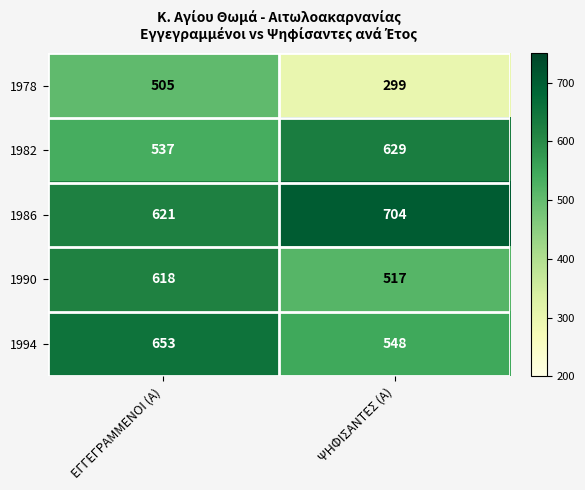

What is the total value across all series at ΕΓΓΕΓΡΑΜΜΕΝΟΙ (Α)?

2934